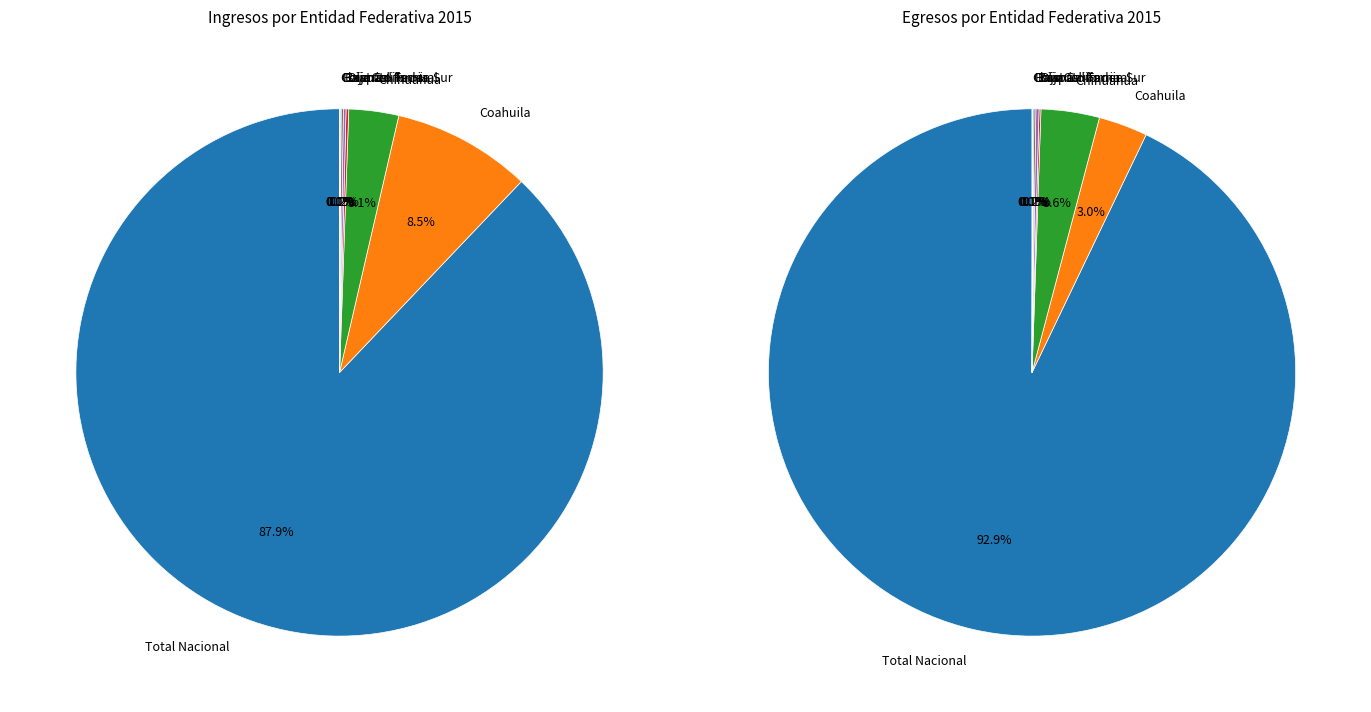

To the nearest percent, what is the difference between the Distrito Federal and Total Nacional slice percentages?

88%